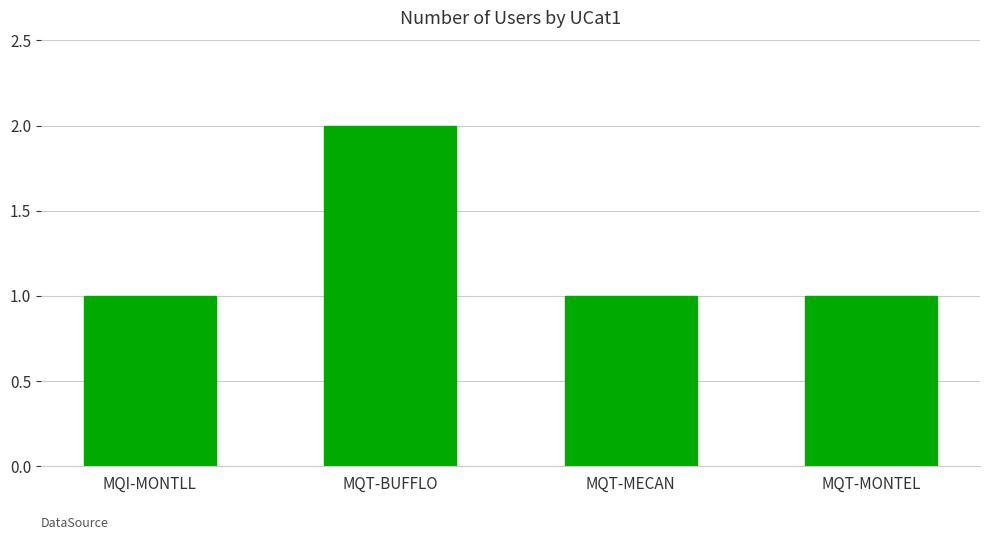

What is the change in value from MQI-MONTLL to MQT-BUFFLO?

+1